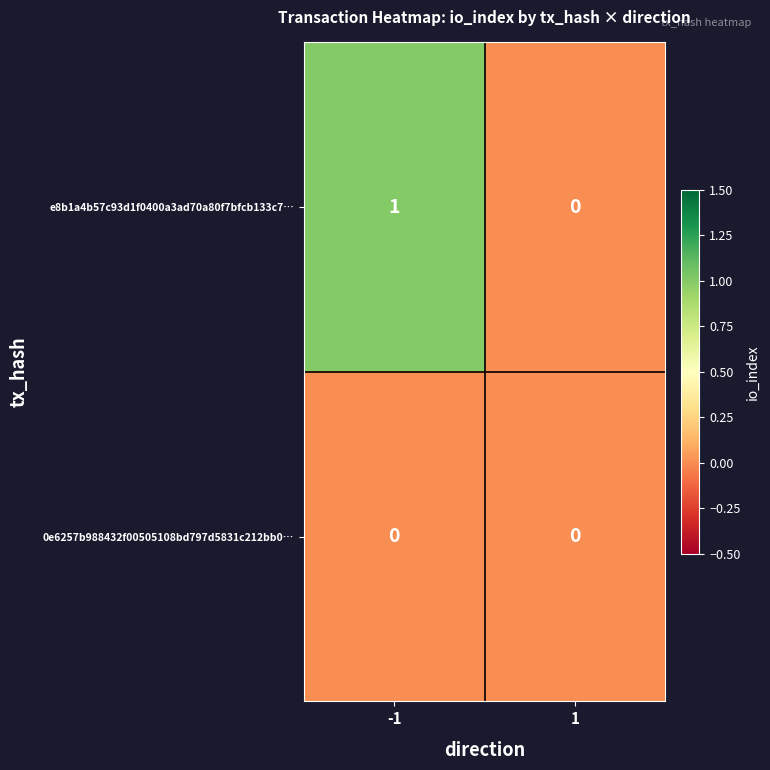

Which series has the widest spread of values?

e8b1a4b57c93d1f0400a3ad70a80f7bfcb133c7…